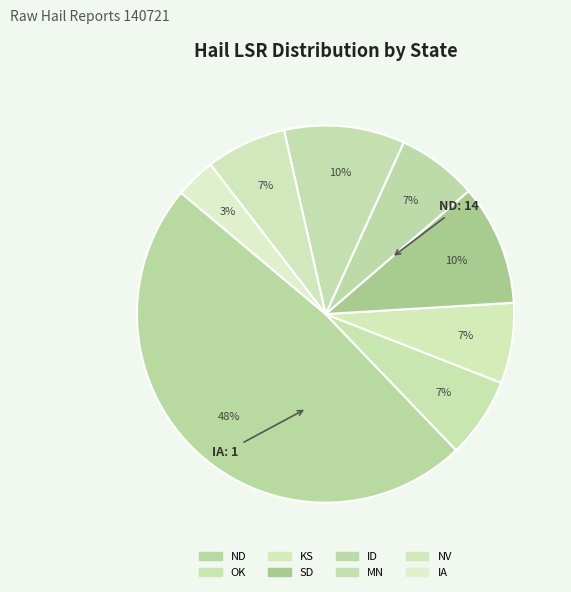

Combined, what portion of the pie is OK and SD?

17.2%